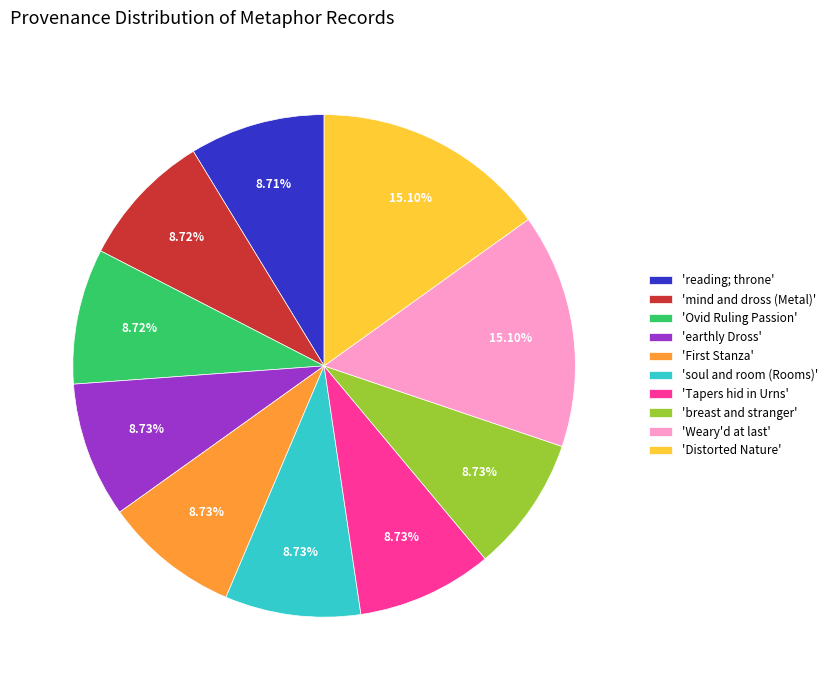

Is 'reading; throne' the majority of the pie?

No